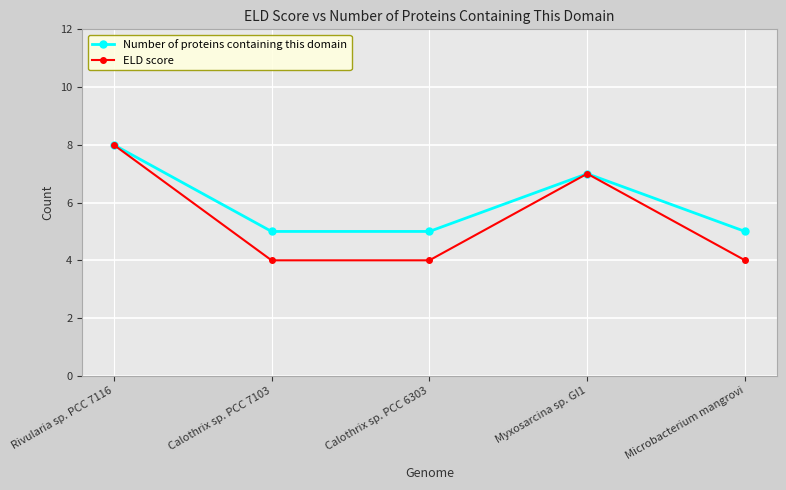

Is this an area chart (filled region under the line)?

No